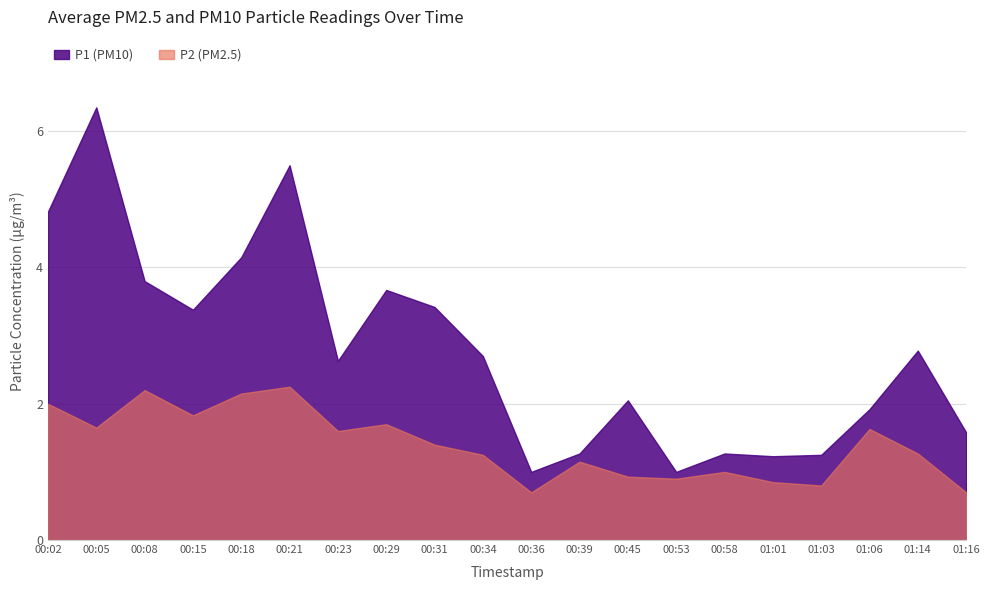

At which label does P1 reach its minimum?

00:36